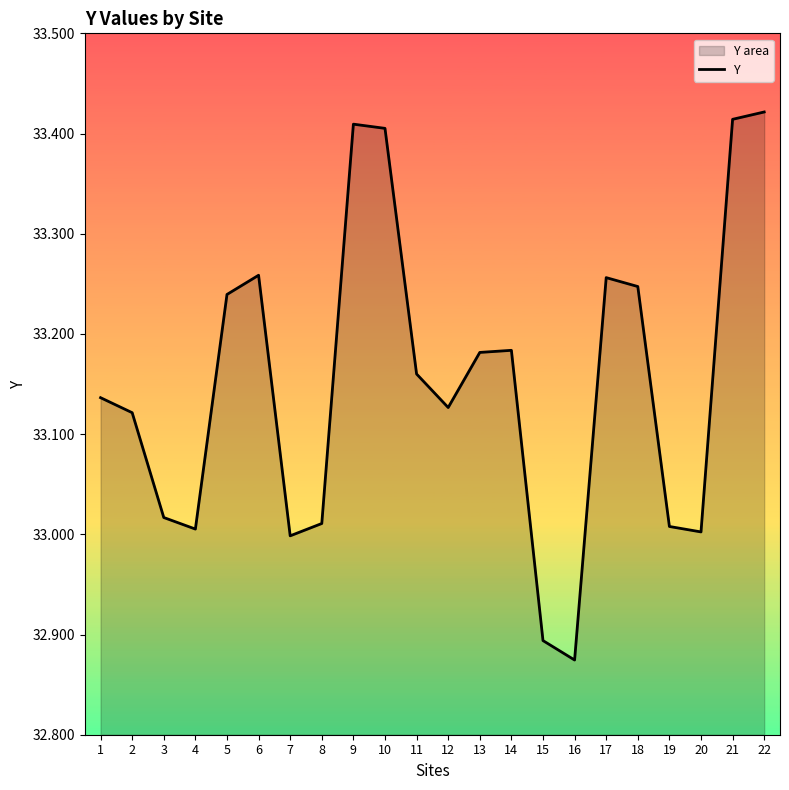

The chart shows a value of 33.4 at 9. True or false?

True